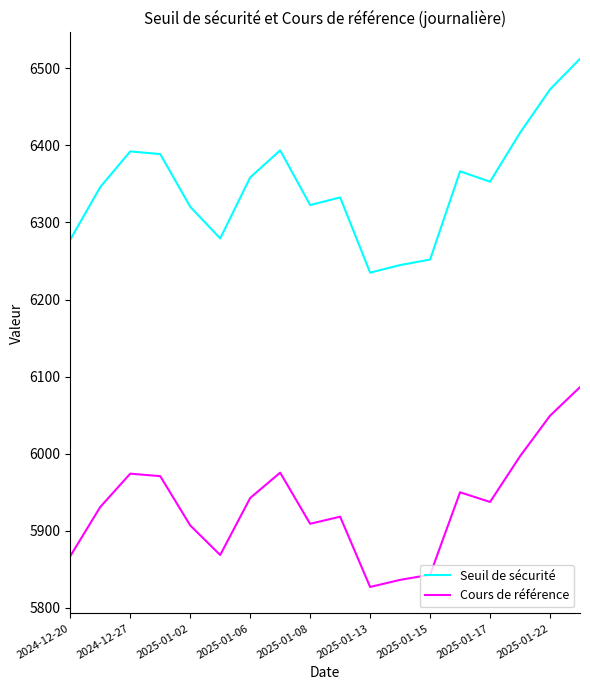

Which series has the largest range (max minus min)?

Seuil de sécurité